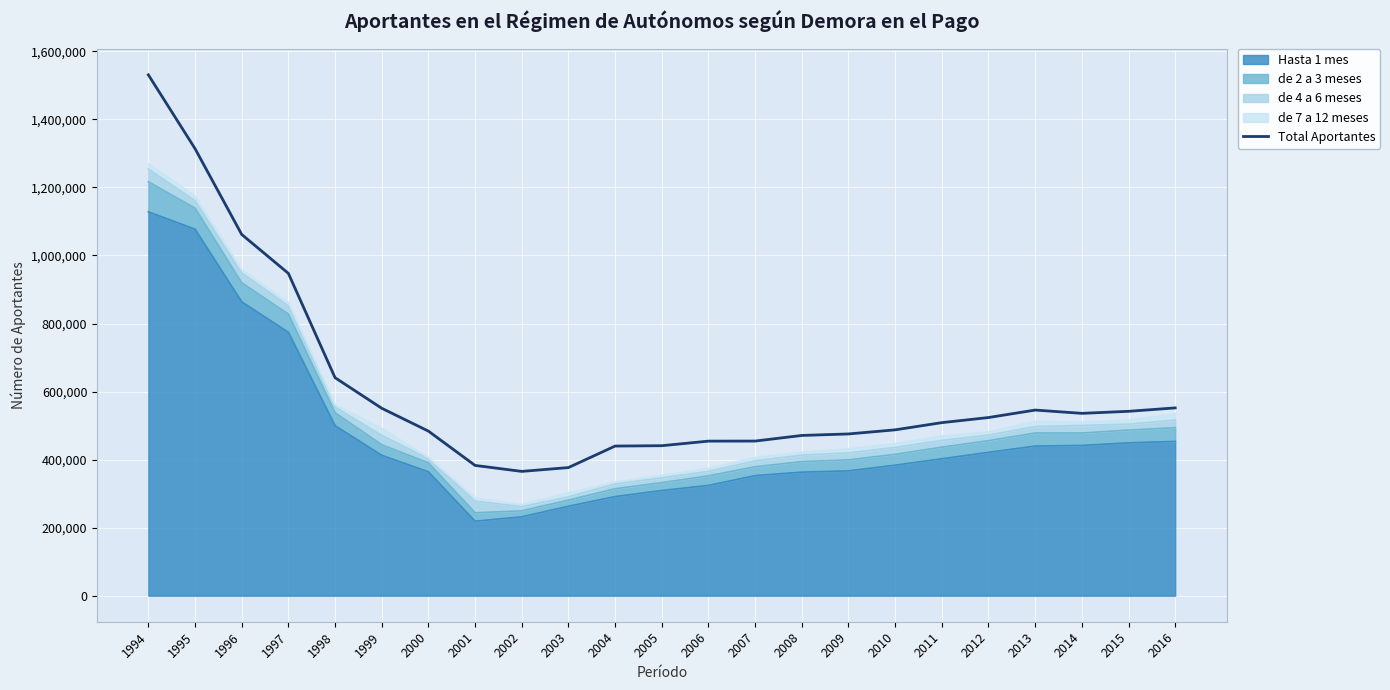

The value at 2000 is 299086. True or false?

False